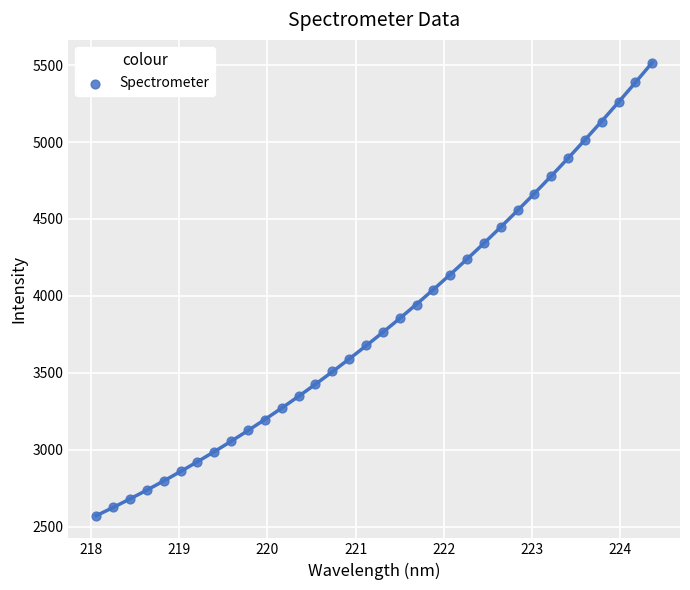

Count the number of points in this scatter plot.

34